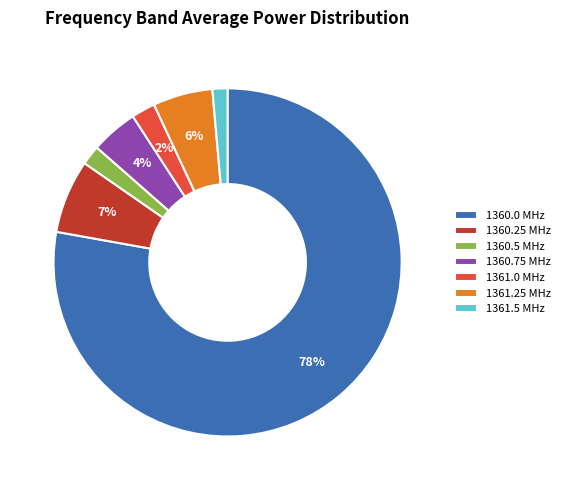

Count the number of slices in the pie.

7